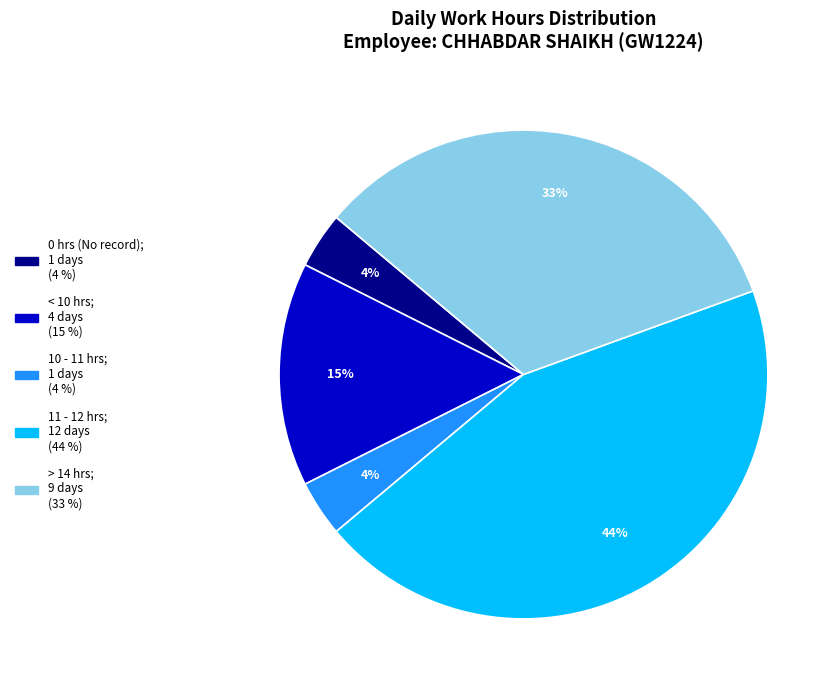

Does any single category account for the majority?

No